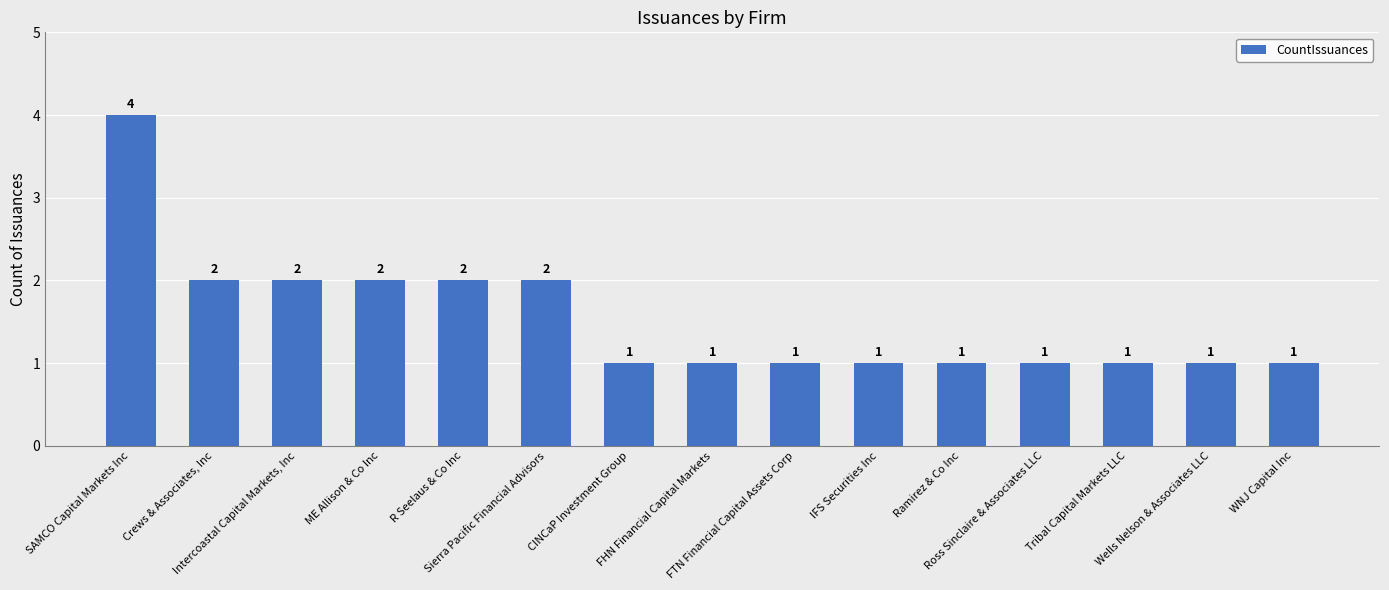

What is the maximum value shown in the chart?

4